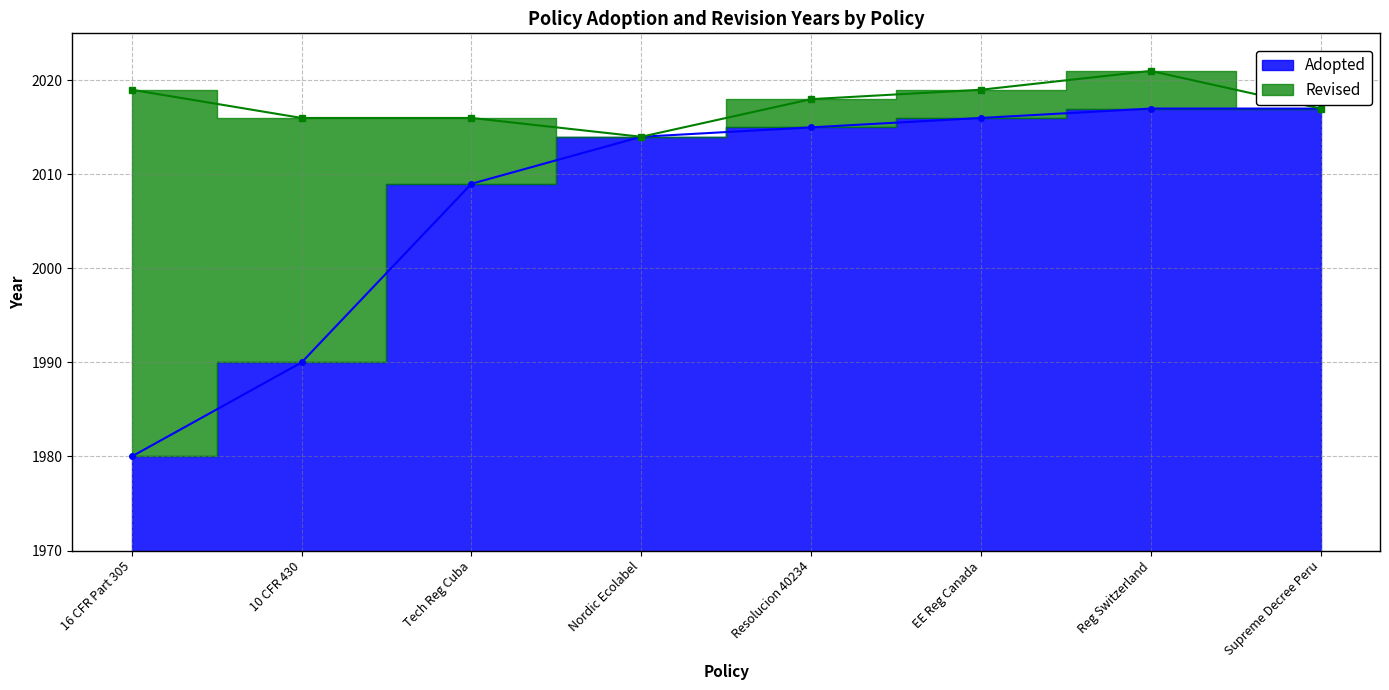

The Adopted series shows 2017 at Reg Switzerland. True or false?

True